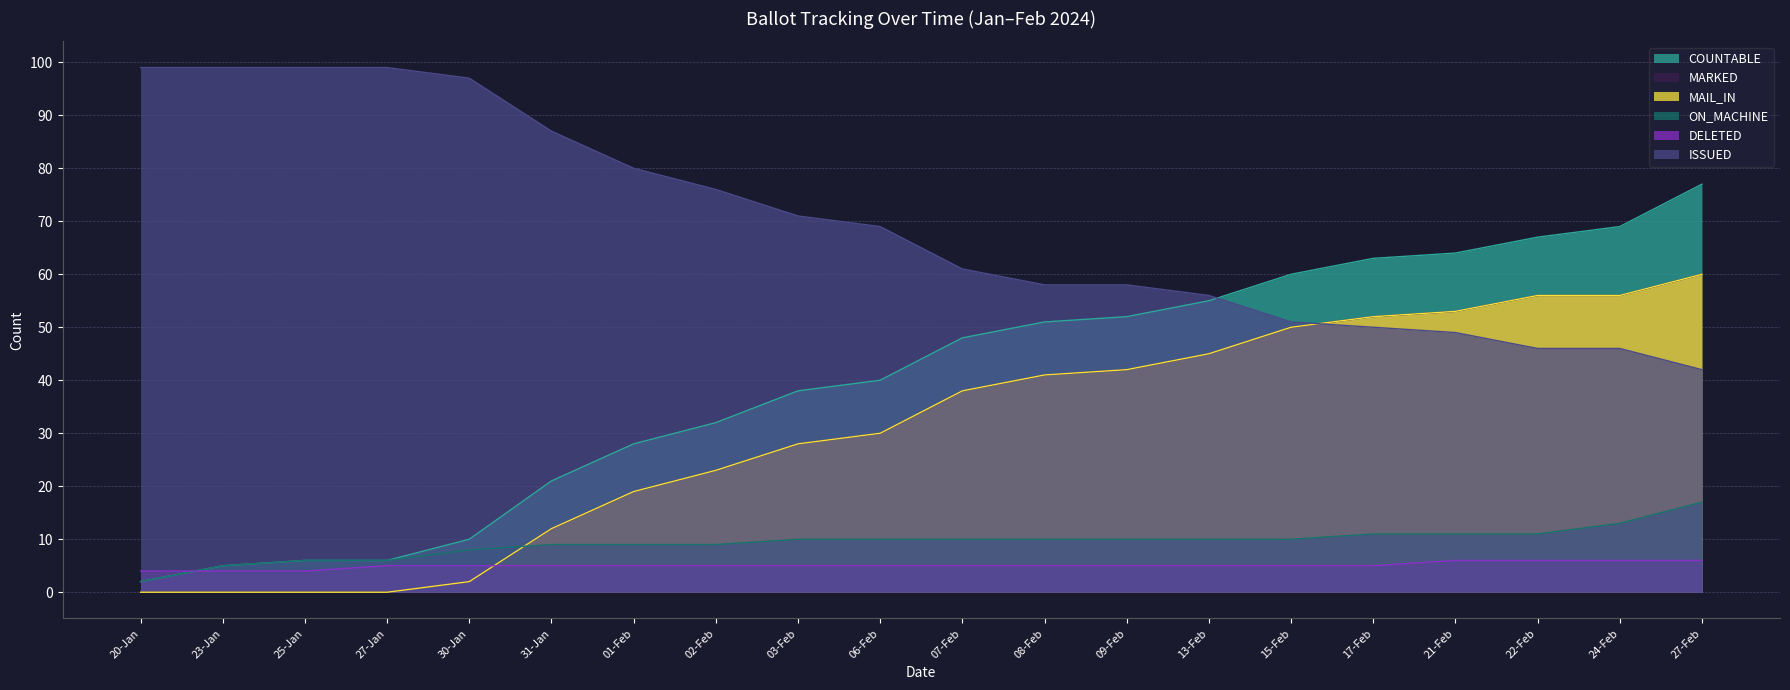

Where do ISSUED and COUNTABLE first cross each other?

13-Feb and 15-Feb